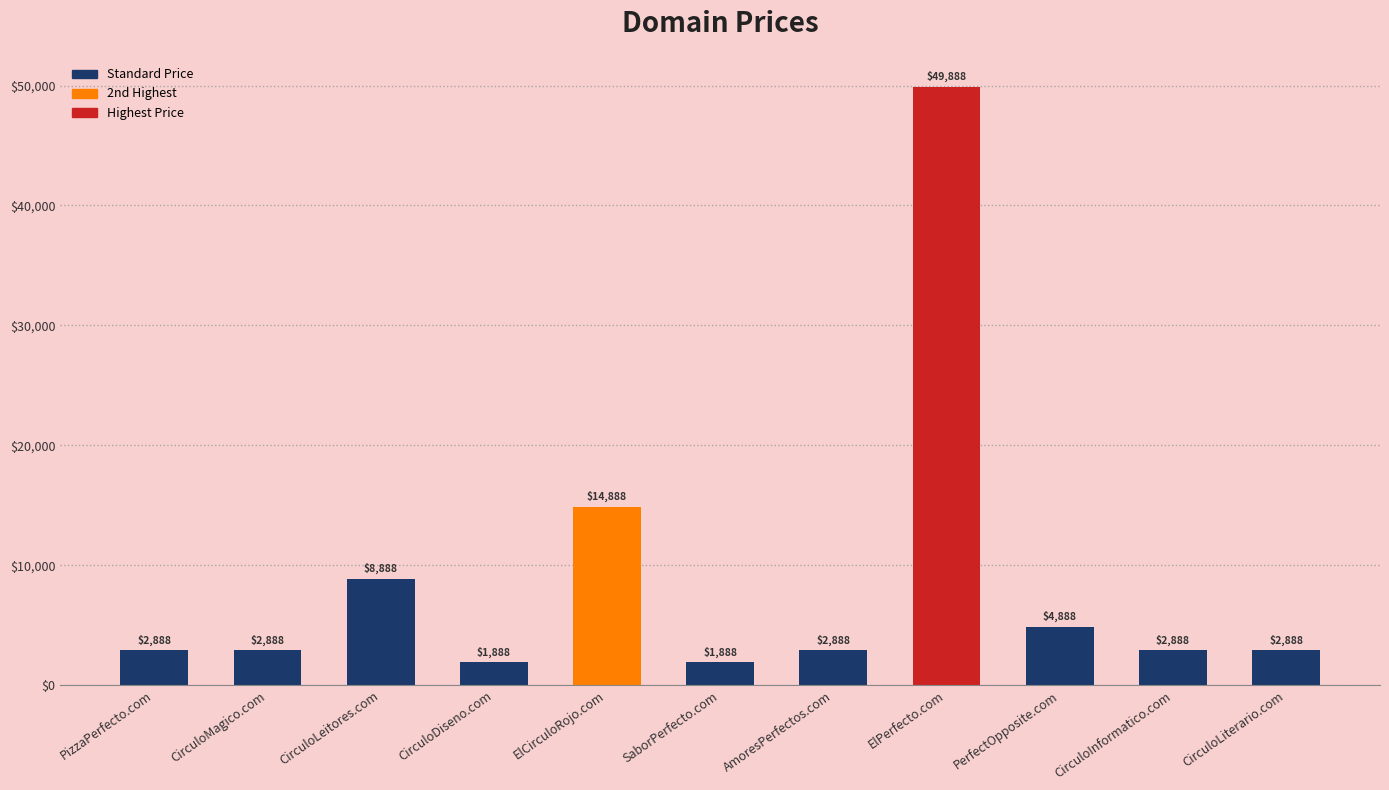

Reading left to right, list all the values displayed in this chart.

2888	2888	8888	1888	14888	1888	2888	49888	4888	2888	2888